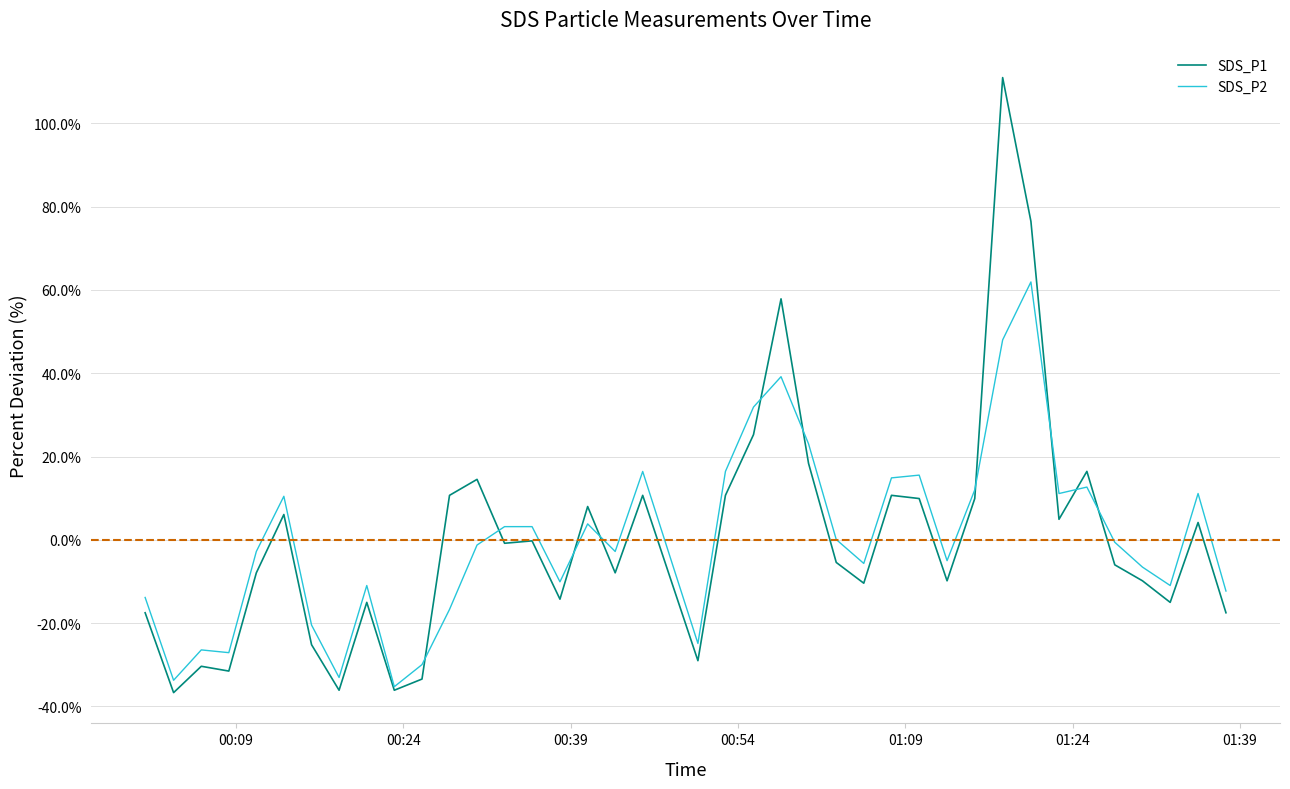

What is the smallest value displayed?

-36.7